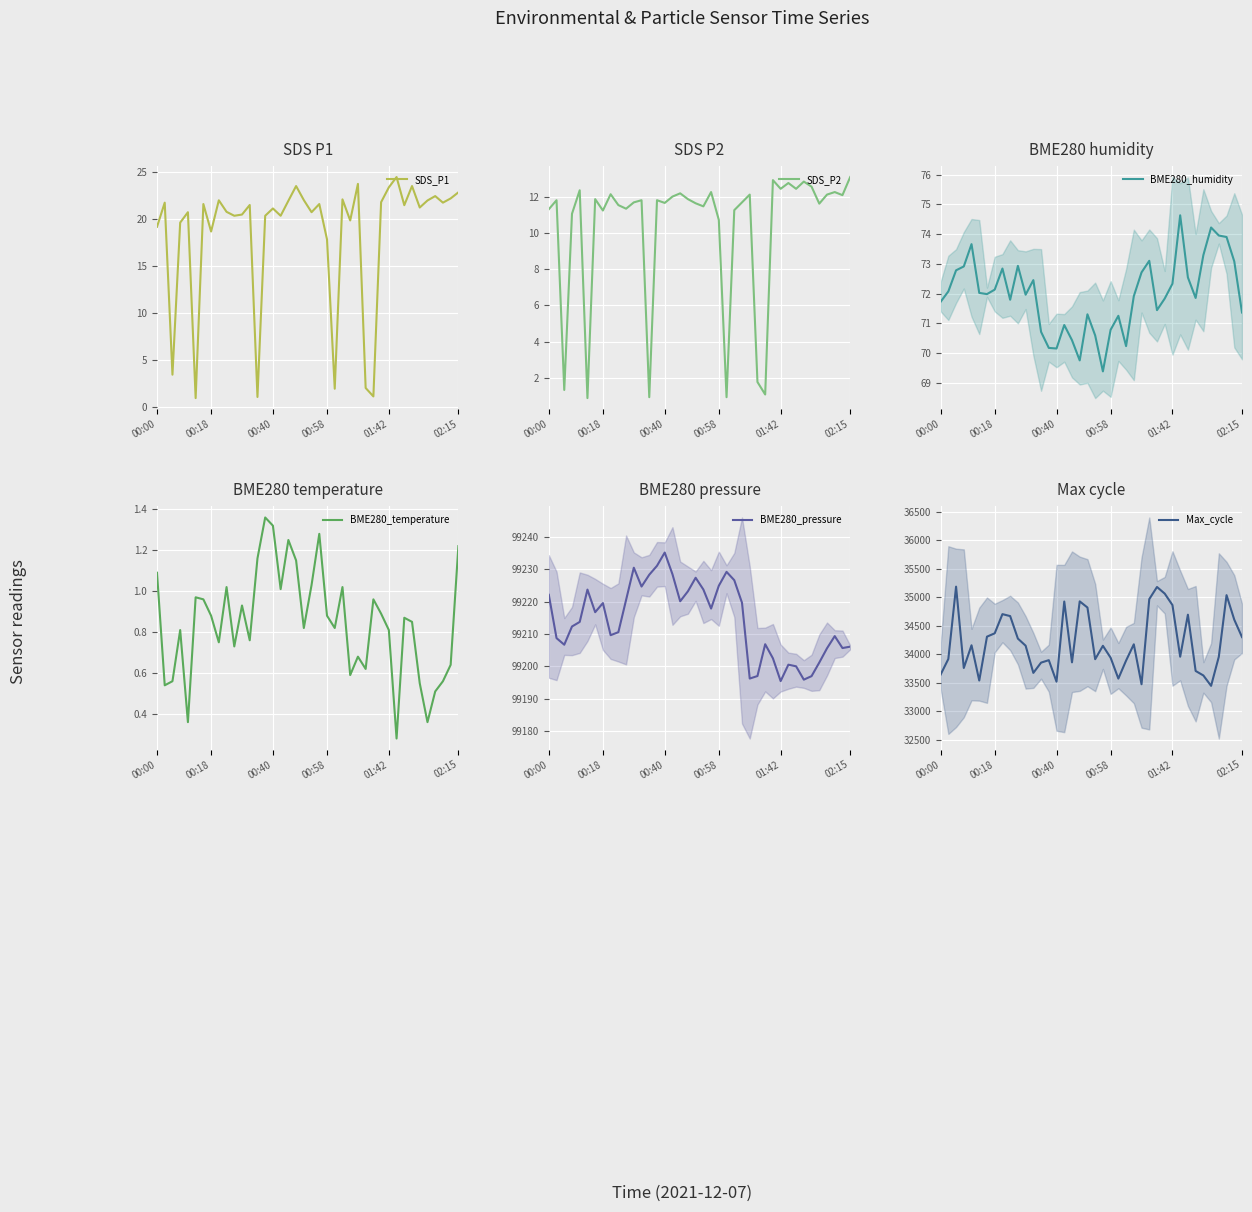

List the series in order of their peak value, highest first.

BME280_pressure, Max_cycle, BME280_humidity, SDS_P1, SDS_P2, BME280_temperature